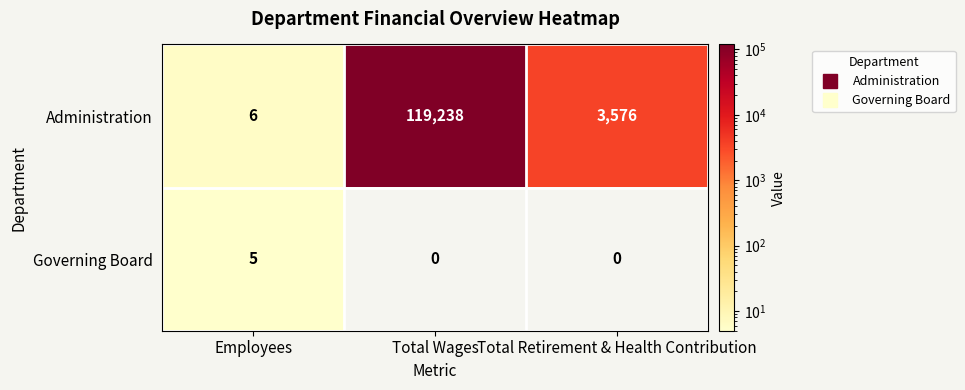

What is the sum of the Governing Board values at Total Wages and Employees?

5